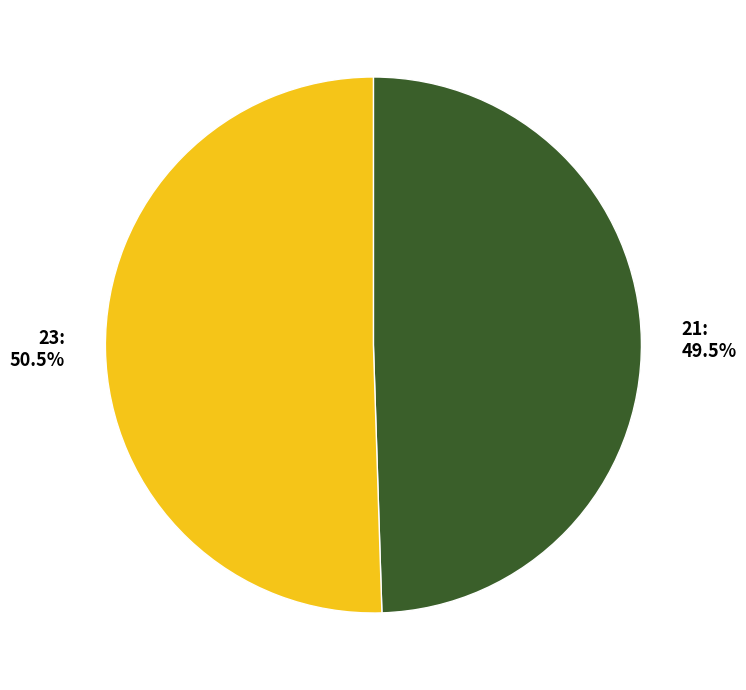

How many slices are in this pie chart?

2